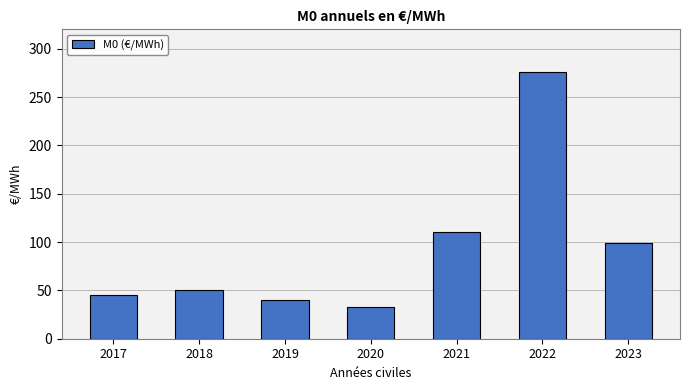

What is the difference between the maximum and minimum values?

243.3